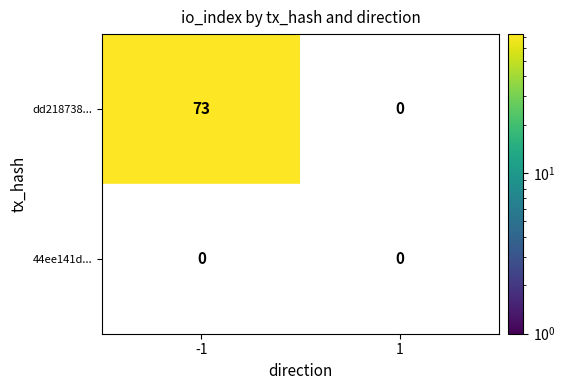

What is the highest value of the dd218738... series?

73